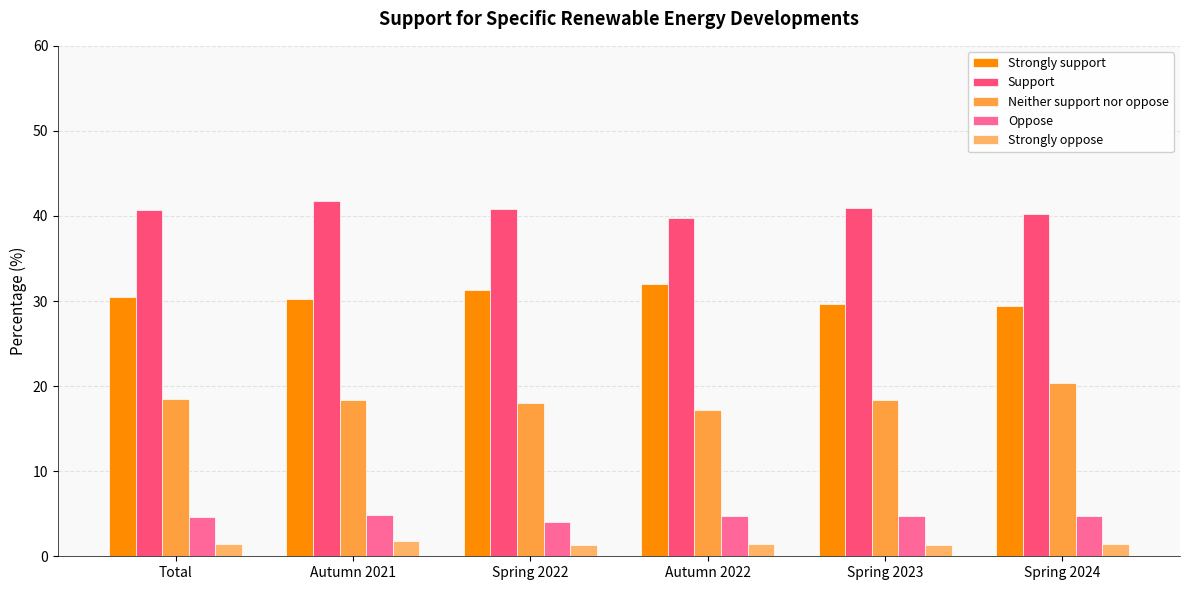

What is the total value across all series at Spring 2022?

95.3